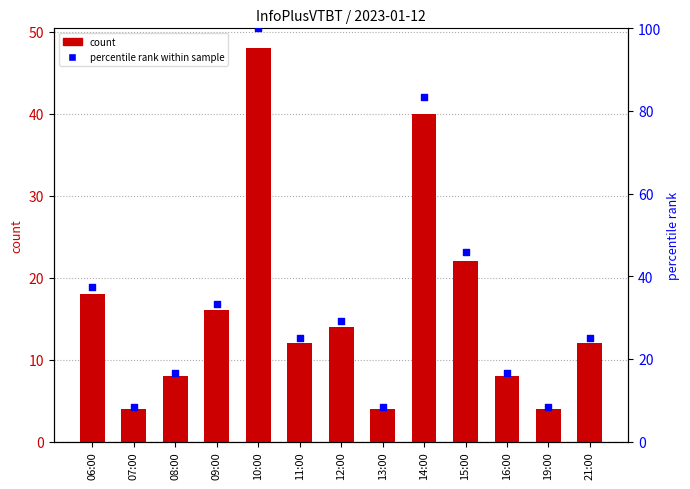

At which category is the sum across all series the highest?

10:00